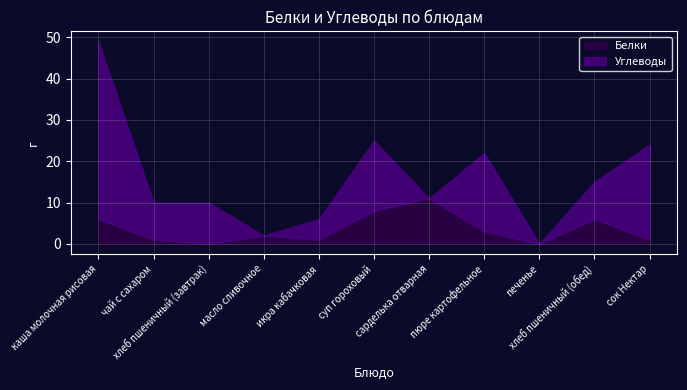

List the labels in order of value, largest first.

сарделька отварная, суп гороховый, каша молочная рисовая, хлеб пшеничный (обед), пюре картофельное, масло сливочное, чай с сахаром, икра кабачковая, сок Нектар, хлеб пшеничный (завтрак), печенье